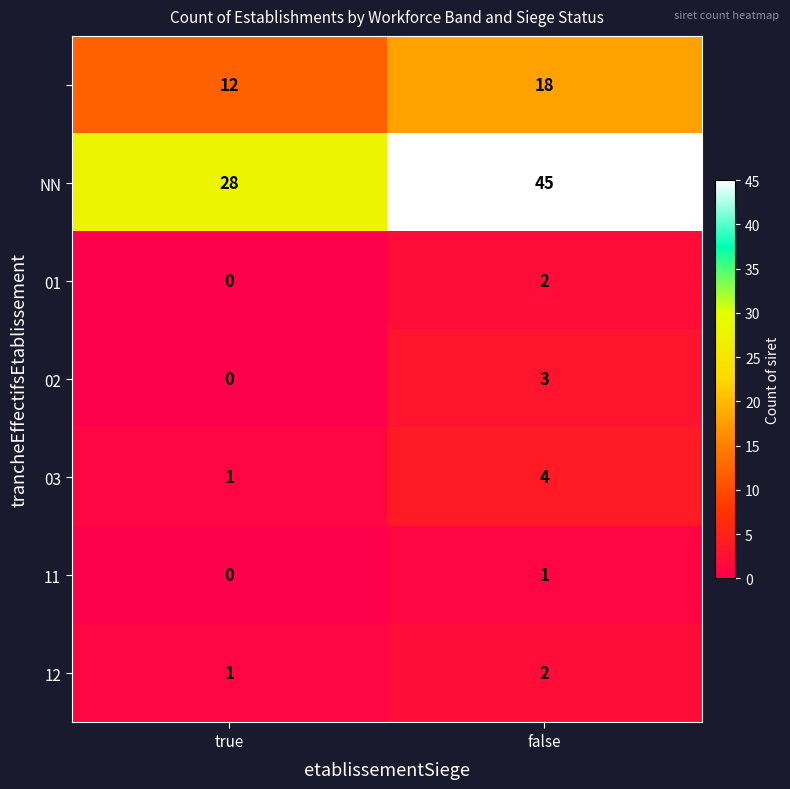

What is the maximum value shown in the chart?

45